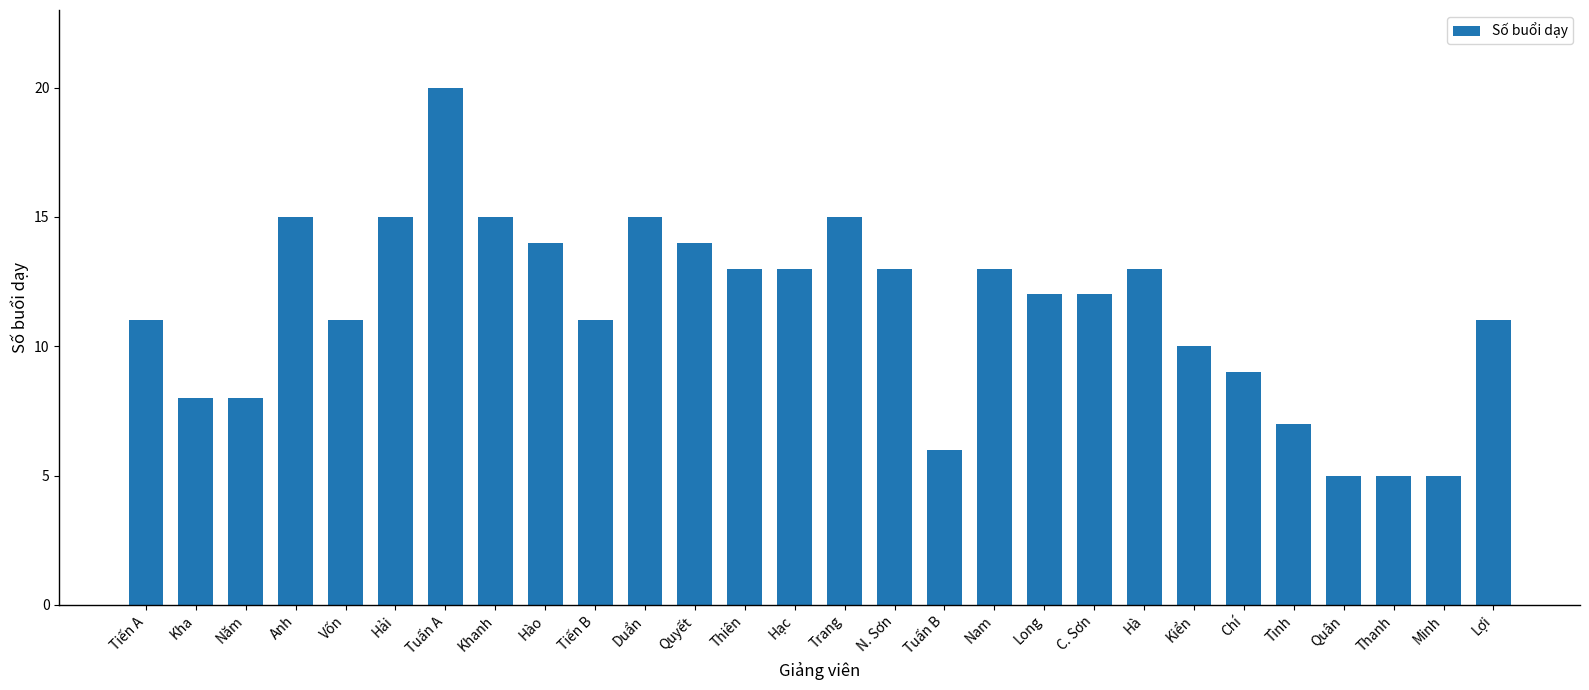

Reading right to left, extract all data points from this chart.

Lợi=11	Minh=5	Thanh=5	Quân=5	Tình=7	Chí=9	Kiển=10	Hà=13	C. Sơn=12	Long=12	Nam=13	Tuấn B=6	N. Sơn=13	Trang=15	Hạc=13	Thiên=13	Quyết=14	Duẩn=15	Tiến B=11	Hào=14	Khanh=15	Tuấn A=20	Hải=15	Vốn=11	Anh=15	Năm=8	Kha=8	Tiến A=11